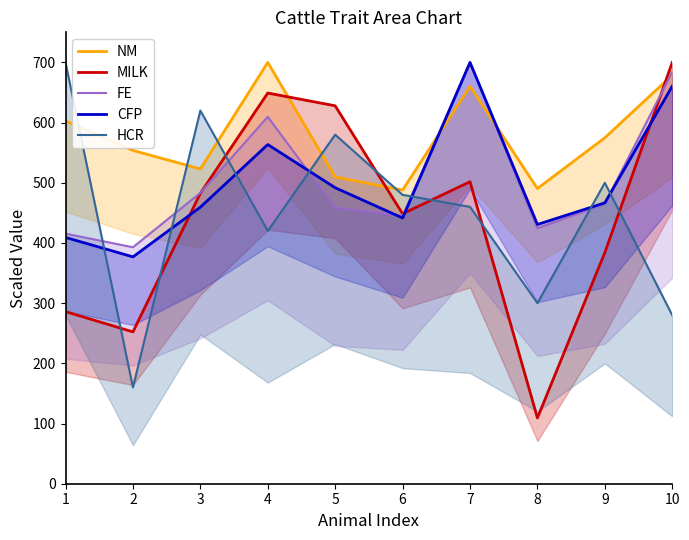

Where does the HCR series first go above 480?

1